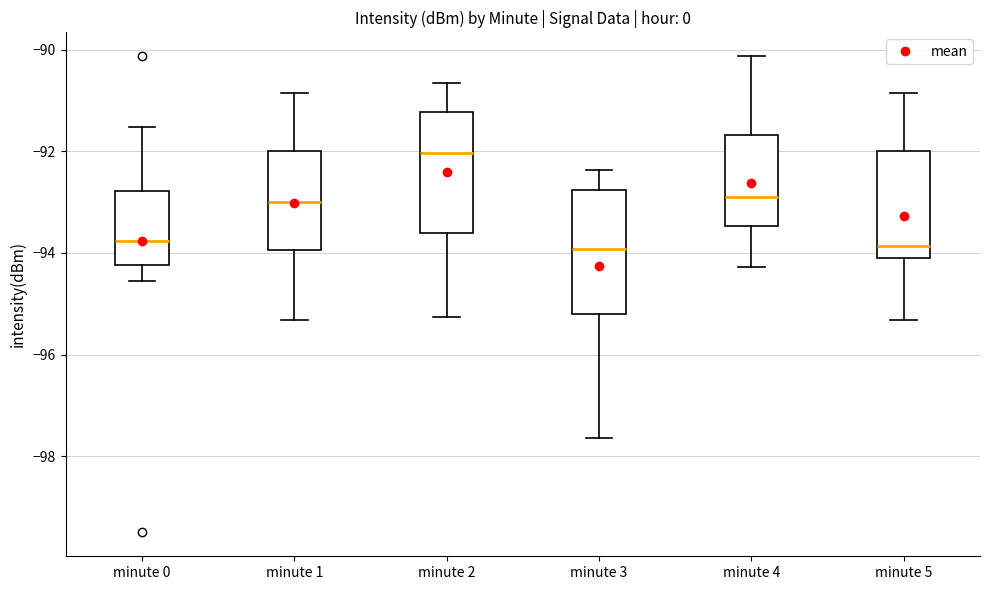

Reading left to right, read every box against the y-axis: the position of its median line, the range the box covers, and the ends of its whiskers. The values are not printed on the chart, so give them approximately, as read against the axis.

minute 0: median -93.8, box -94.2 to -92.8, whiskers -94.6 to -91.6
minute 1: median -93.0, box -94.0 to -92.0, whiskers -95.4 to -90.8
minute 2: median -92.0, box -93.6 to -91.2, whiskers -95.2 to -90.6
minute 3: median -94.0, box -95.2 to -92.8, whiskers -97.6 to -92.4
minute 4: median -92.8, box -93.4 to -91.6, whiskers -94.2 to -90.2
minute 5: median -93.8, box -94.0 to -92.0, whiskers -95.4 to -90.8